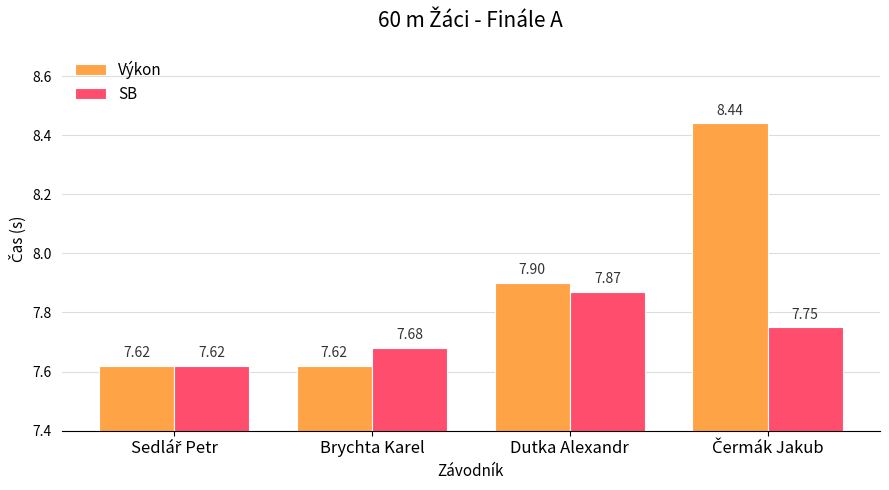

What is the difference between the maximum and minimum values in the Výkon series?

0.8